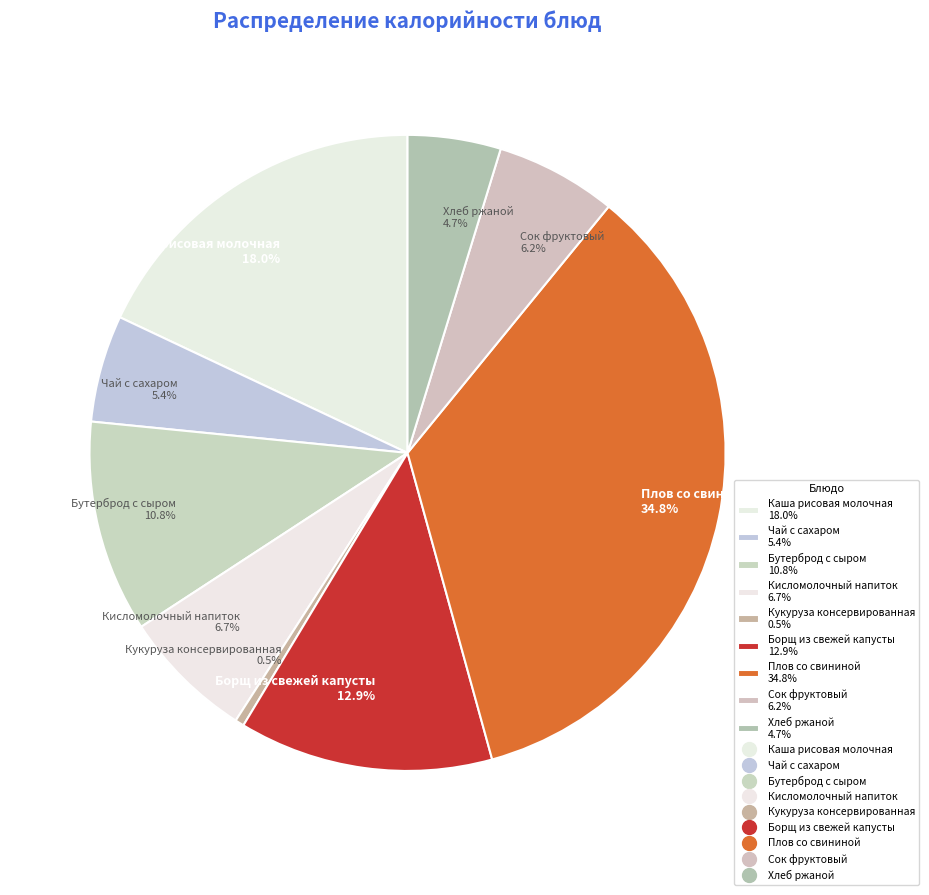

What is the ratio of the value at Плов со свининой to the value at Кукуруза консервированная?

76.8